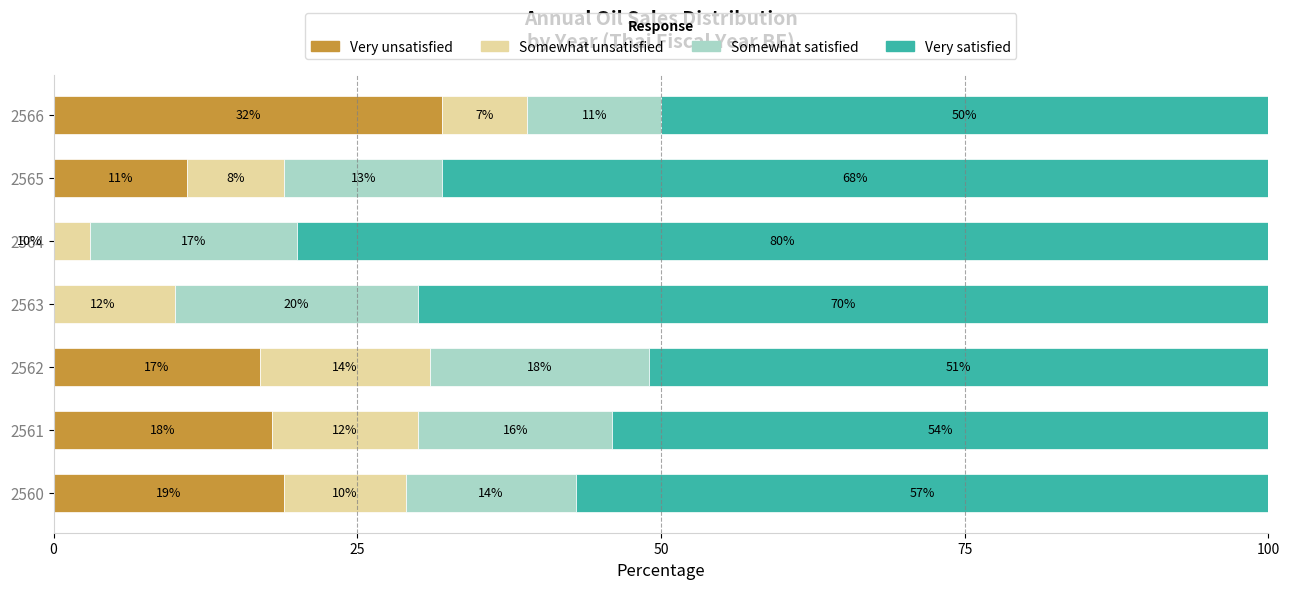

What is the average value of the Very unsatisfied series?

13